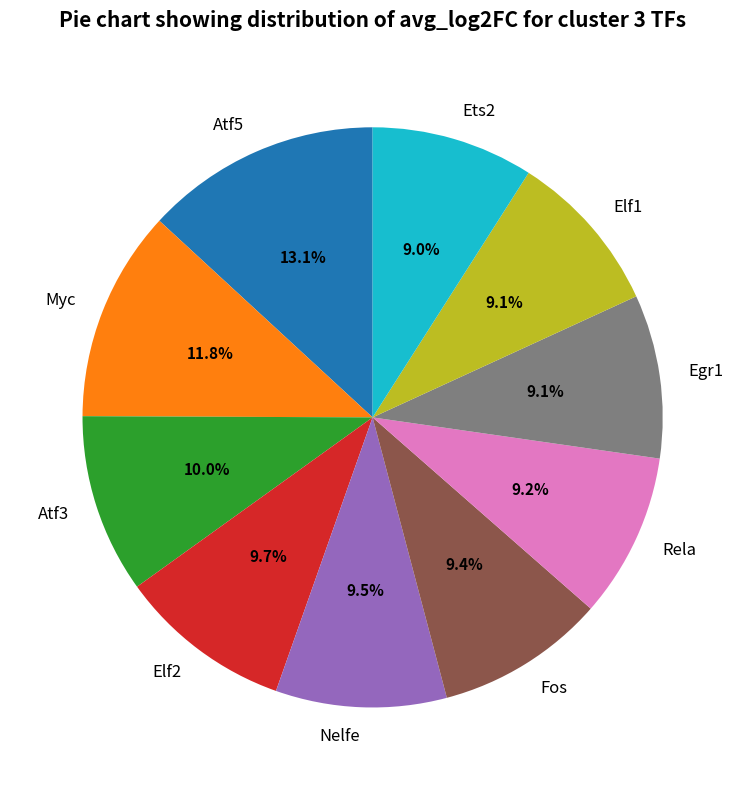

What is the total percentage of Egr1 and Atf3?

19.1%